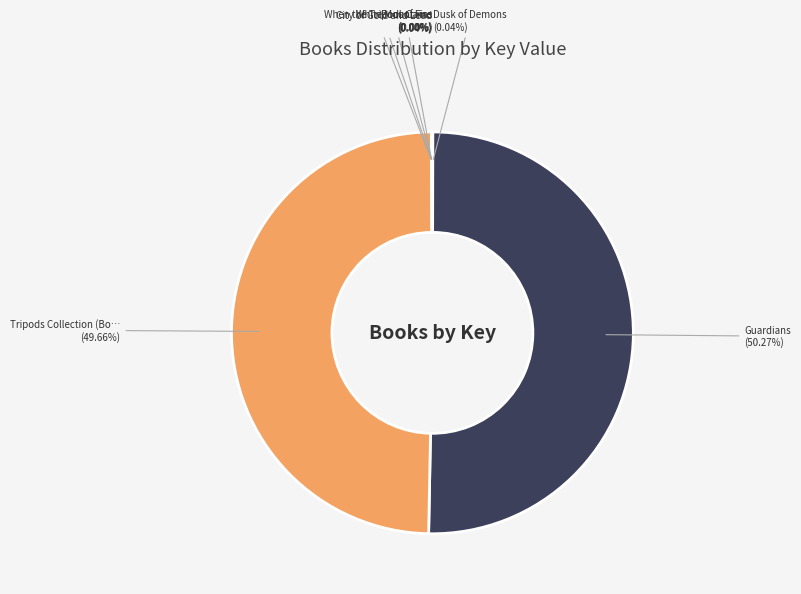

Is there any slice that represents more than half of the pie?

Yes